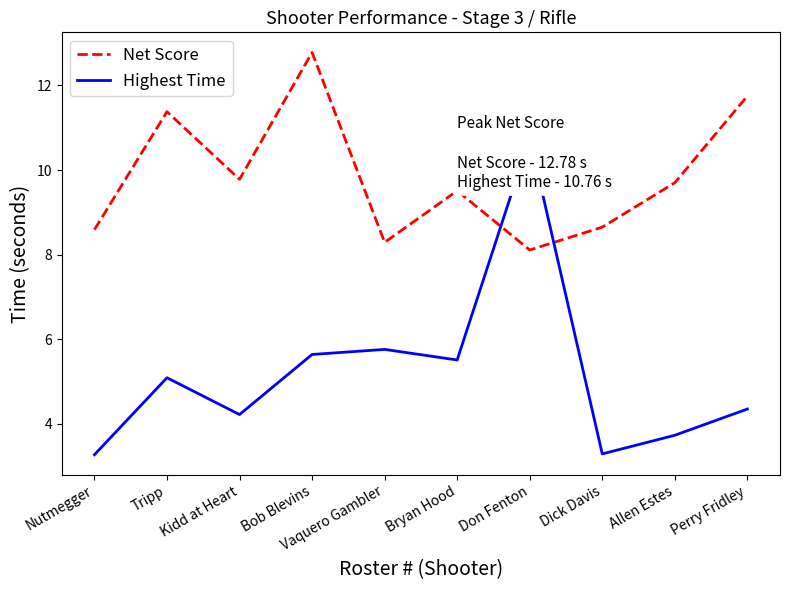

What is the value of the Highest Time point at the 6th from the left?

5.5